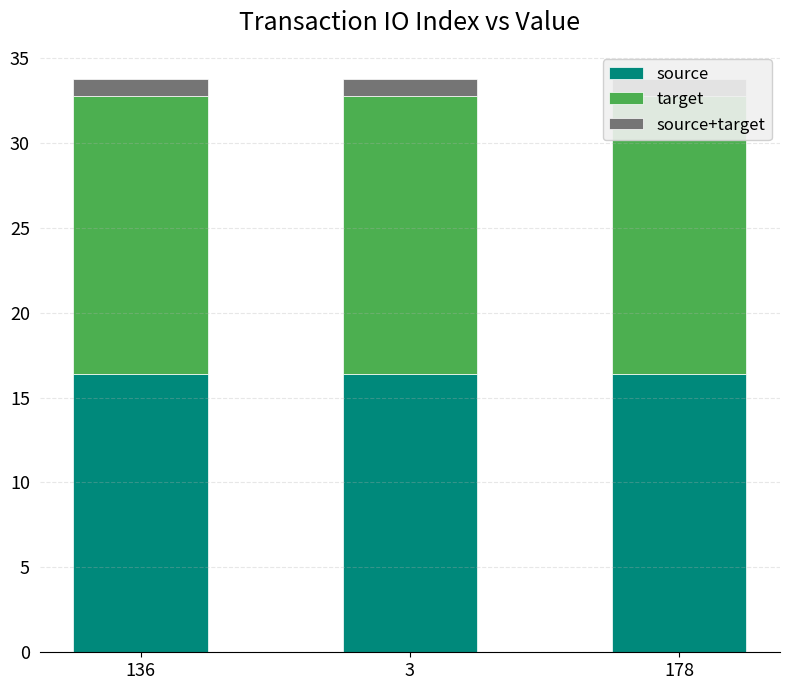

What is the label of the 2nd bar from the right?

3